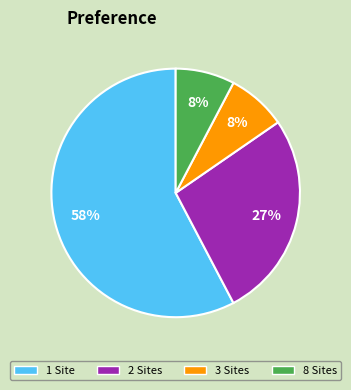

How many segments does this pie chart have?

4